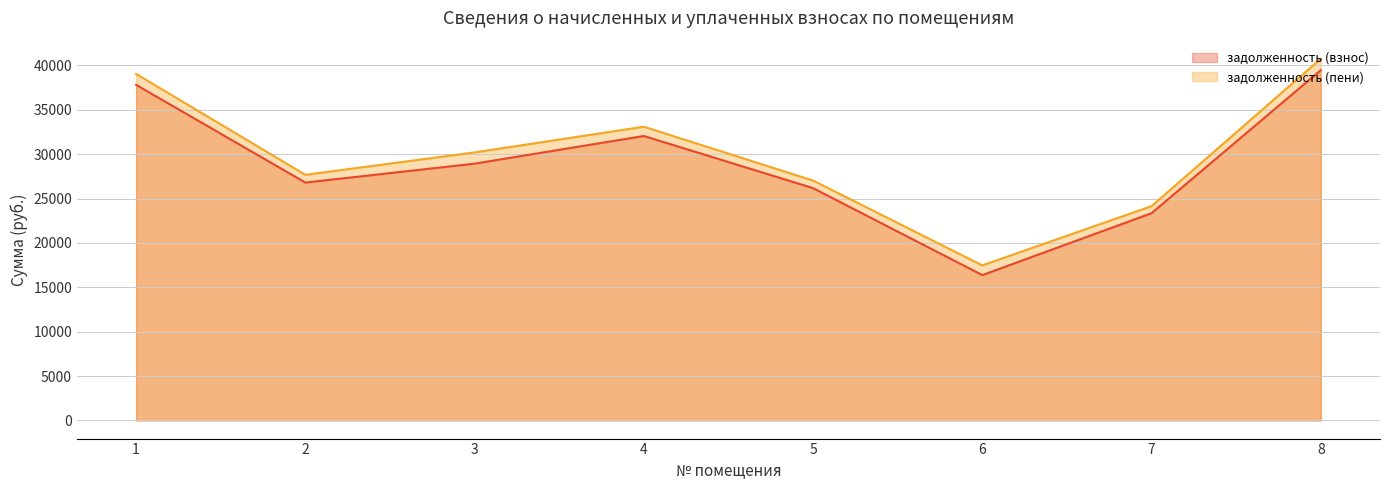

Reading right to left, transcribe all the data shown in this chart.

задолженность (взнос): 39469.0	23354.5	16382.2	26179.7	32054.3	28937.5	26806.9	37814.9
задолженность (пени): 40756.1	24148.7	17475.9	27033.4	33099.6	30206.0	27681.1	39048.1